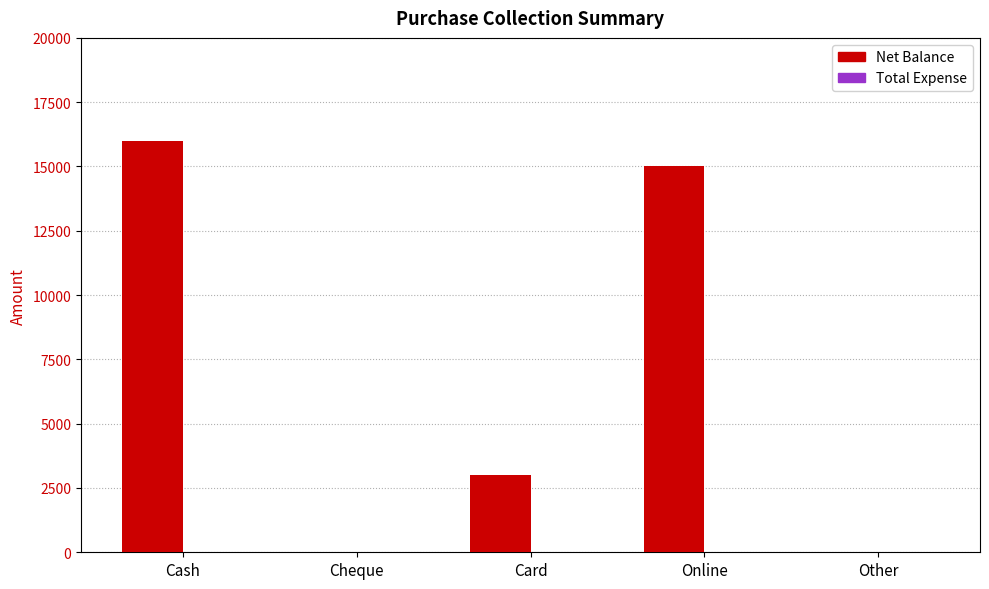

The value at Cash is 11185. True or false?

False